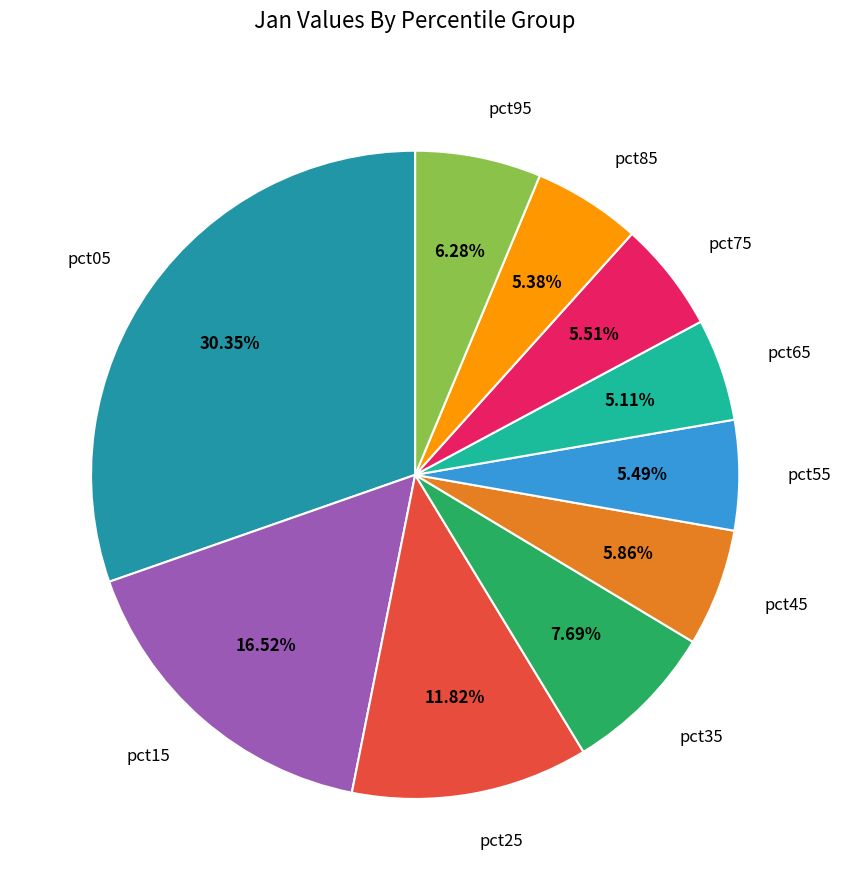

How many slices are in this pie chart?

10